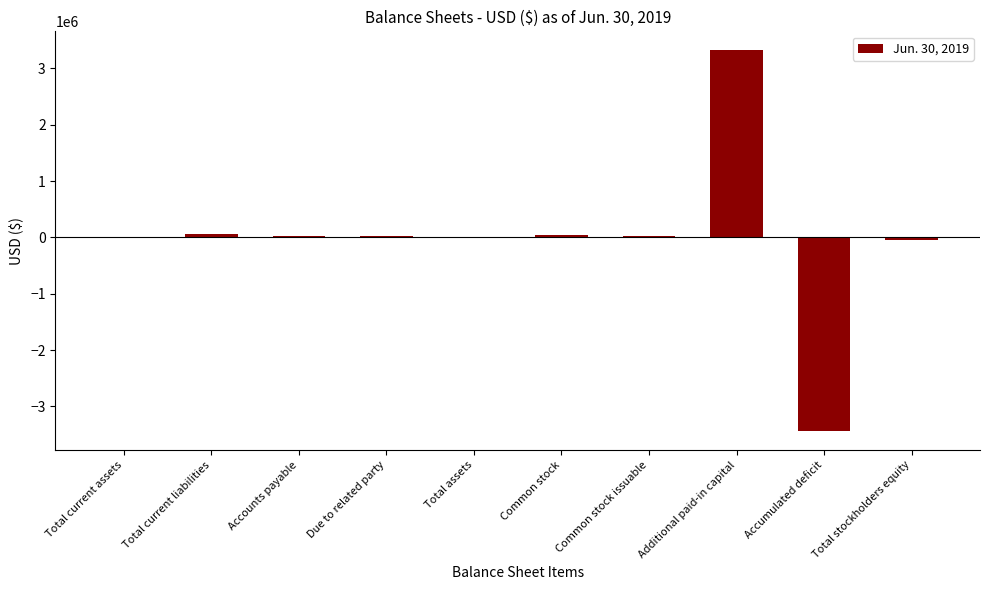

What is the average value?

847